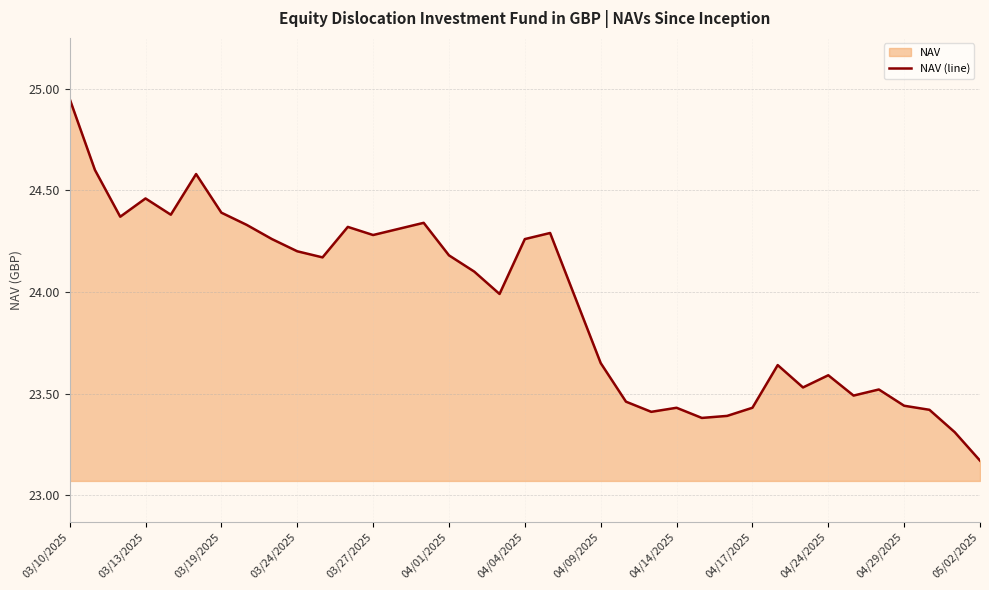

How many lines are shown in the chart?

1